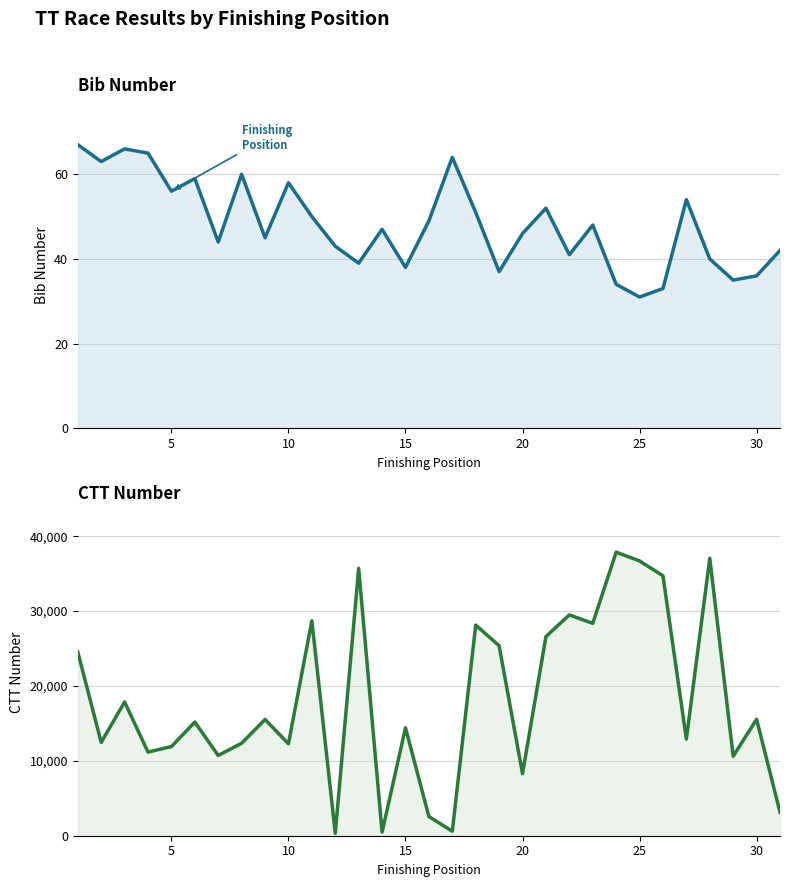

What is the difference between the maximum and minimum values in the CTT Number series?

37546